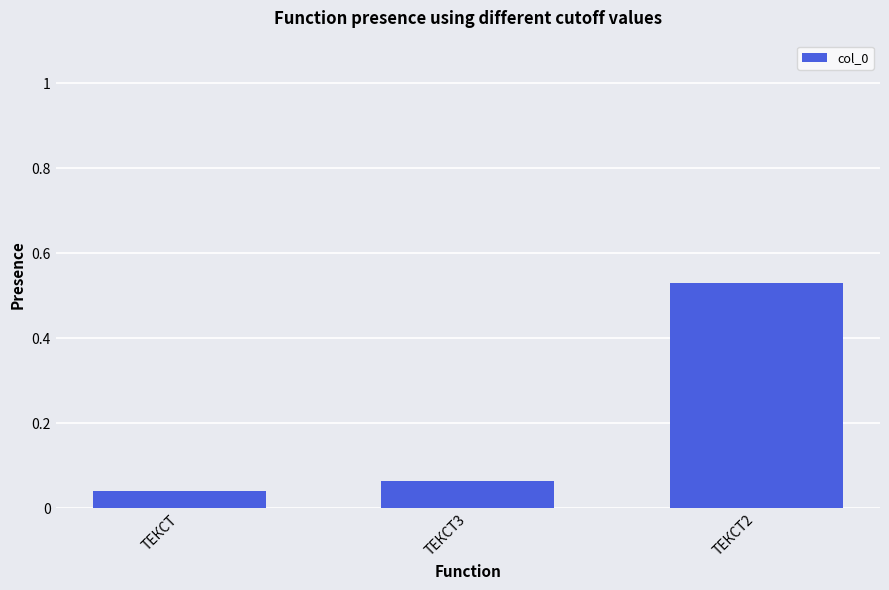

How many bars are there in total?

3